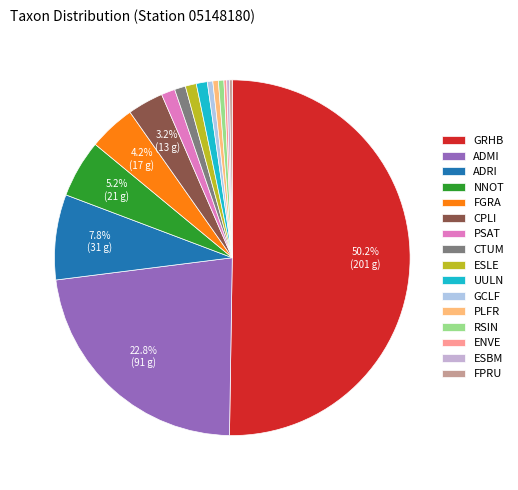

Is it true that RSIN is 1% of the pie?

False